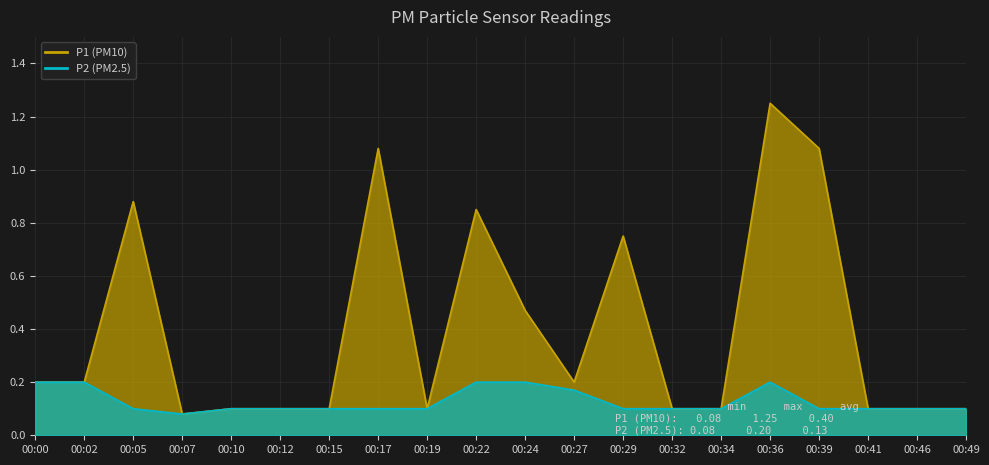

The value of P2 at 00:46 is 0.1. True or false?

True